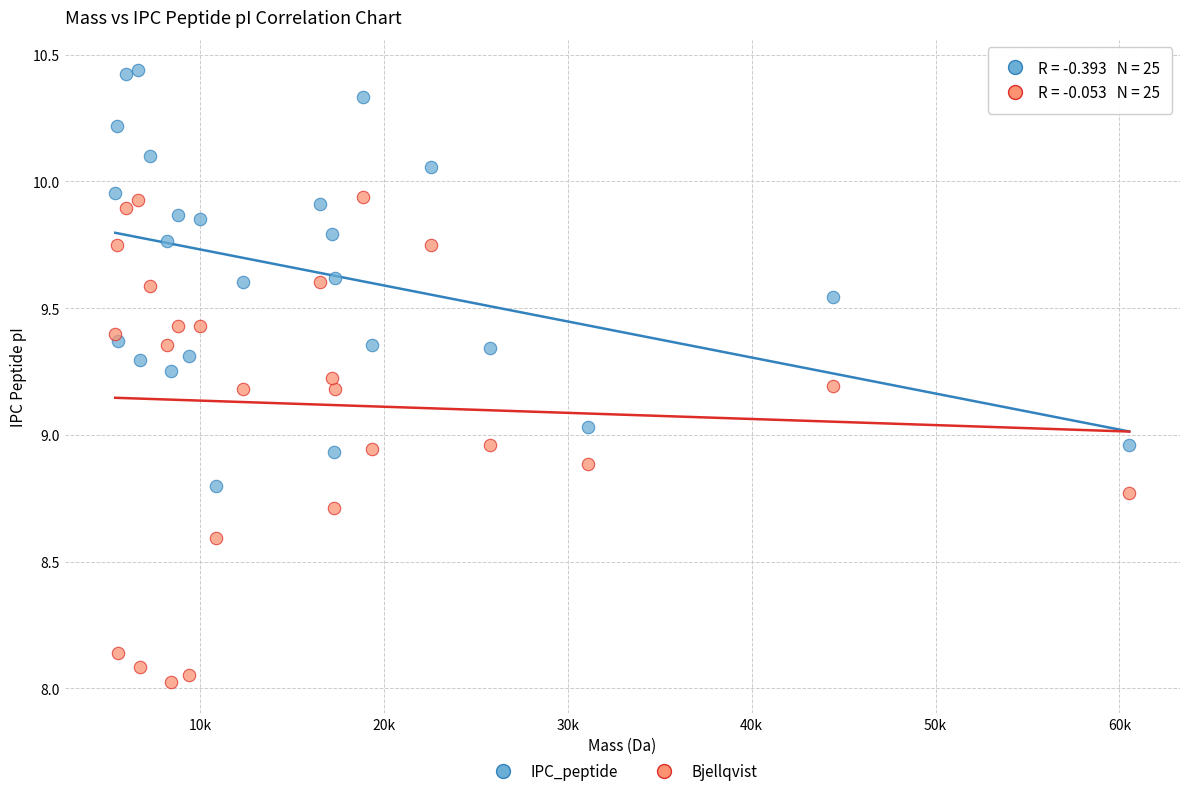

Across all data points, what is the range of Y values (max minus min)?

2.4